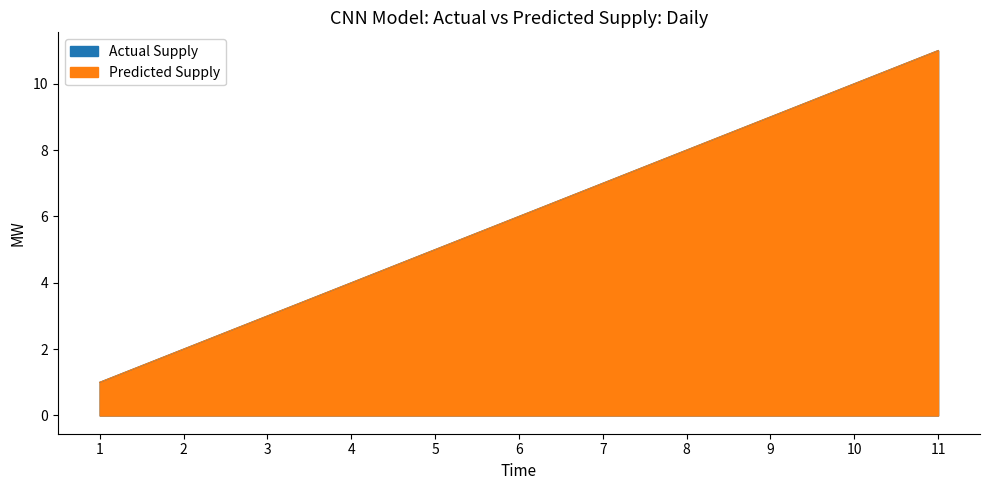

Which series has the largest total across all categories?

Actual Supply